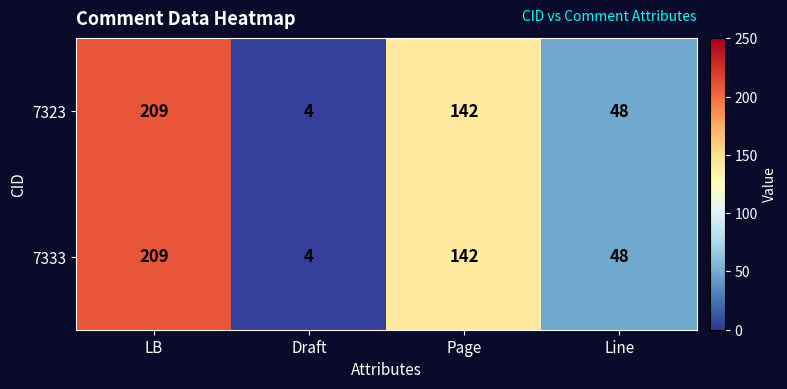

What is the difference between the 7323 values at LB and Line?

161